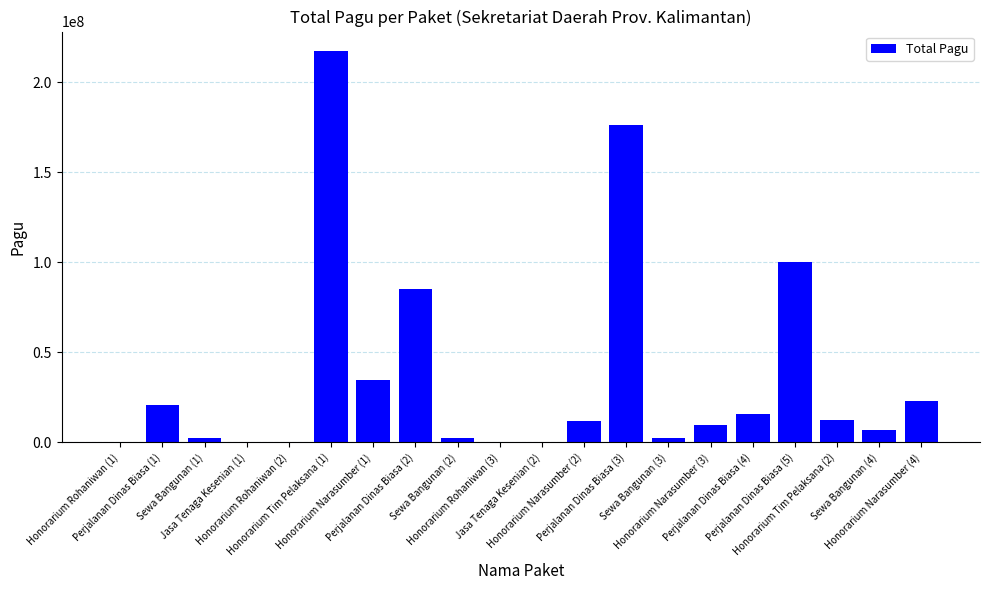

What is the greatest value displayed?

217200000